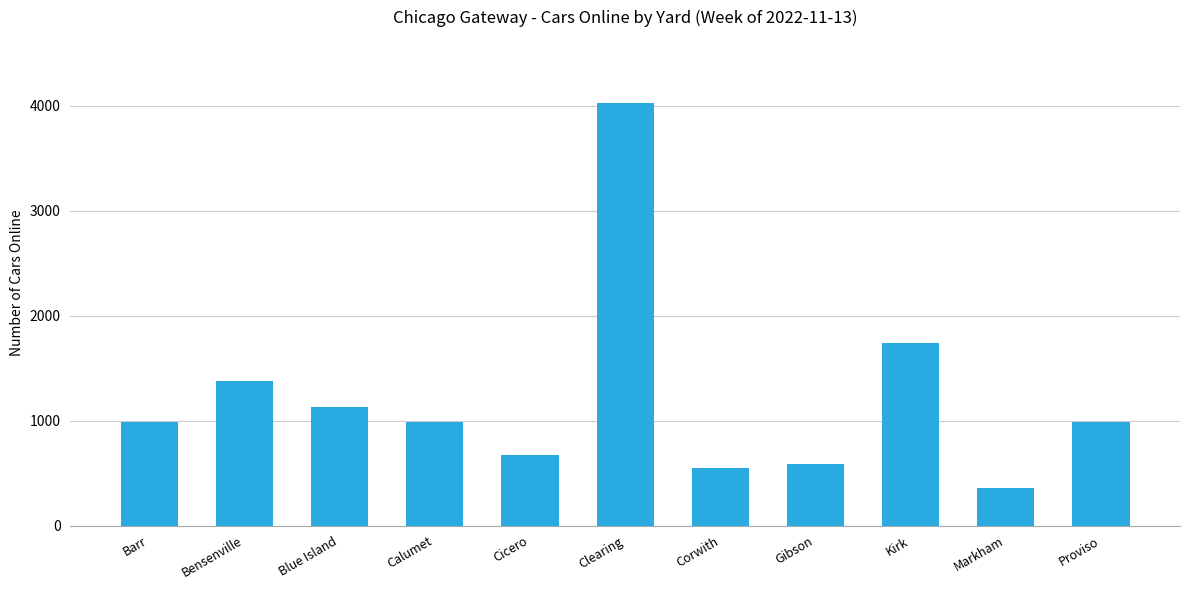

What is the label of the 7th bar from the right?

Cicero